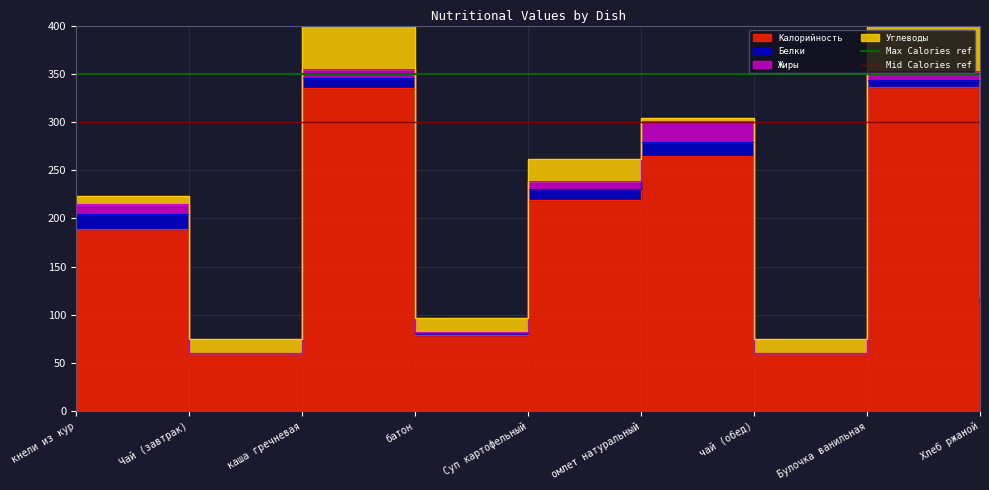

What is the sum of the Max Calories ref values at Чай (завтрак) and кнели из кур?

700